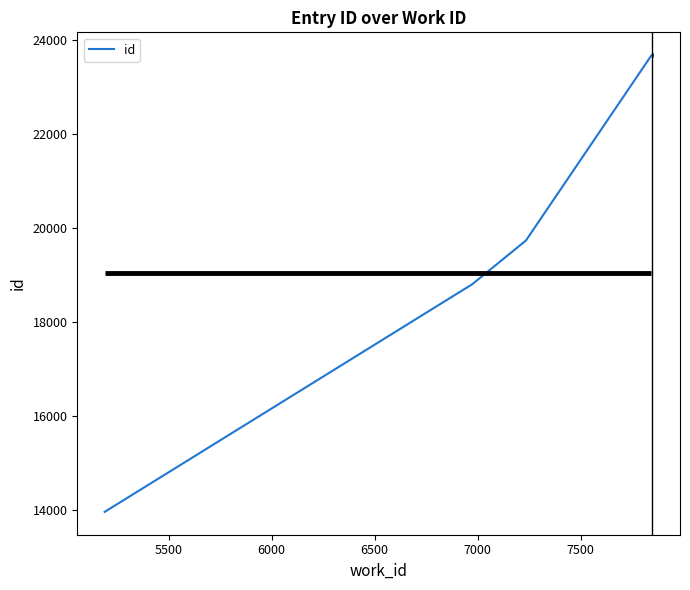

What is the sum of all values?

218197